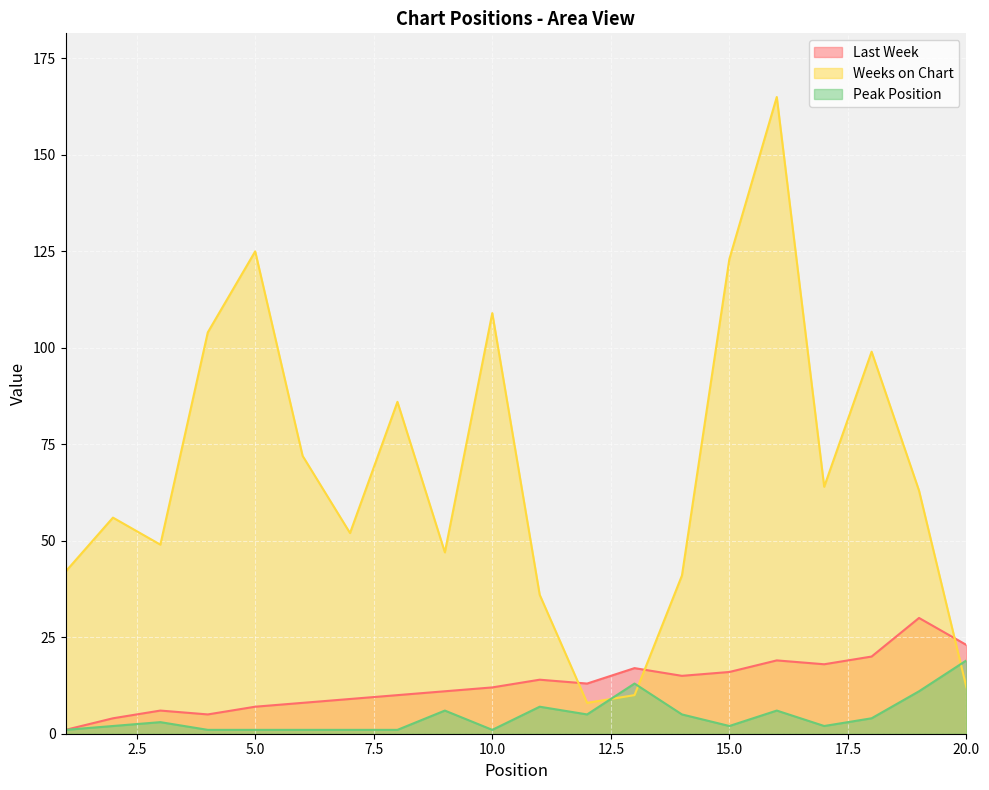

Which series ends up on top after the final intersection of Weeks on Chart and Peak Position?

Peak Position